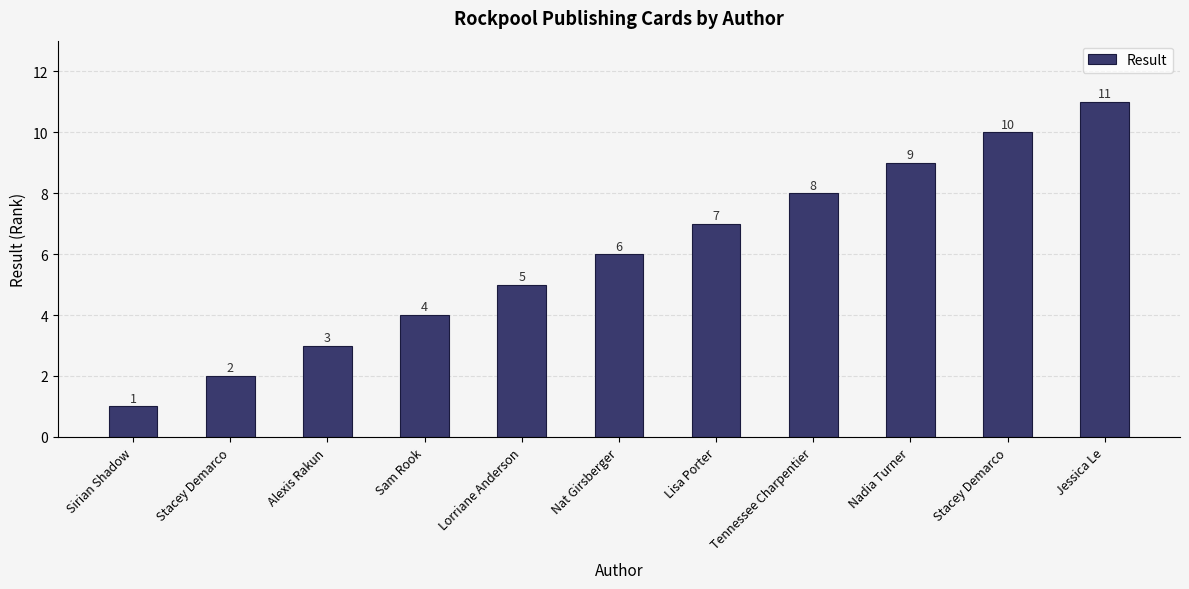

The chart shows a value of 14 at Nadia Turner. True or false?

False